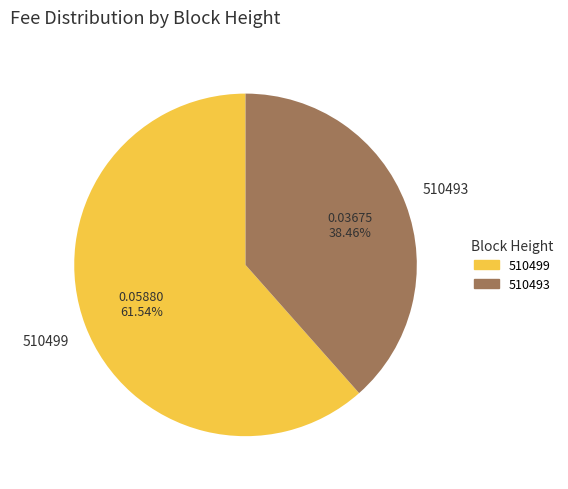

To the nearest percent, what percentage of the pie is 510493?

38%